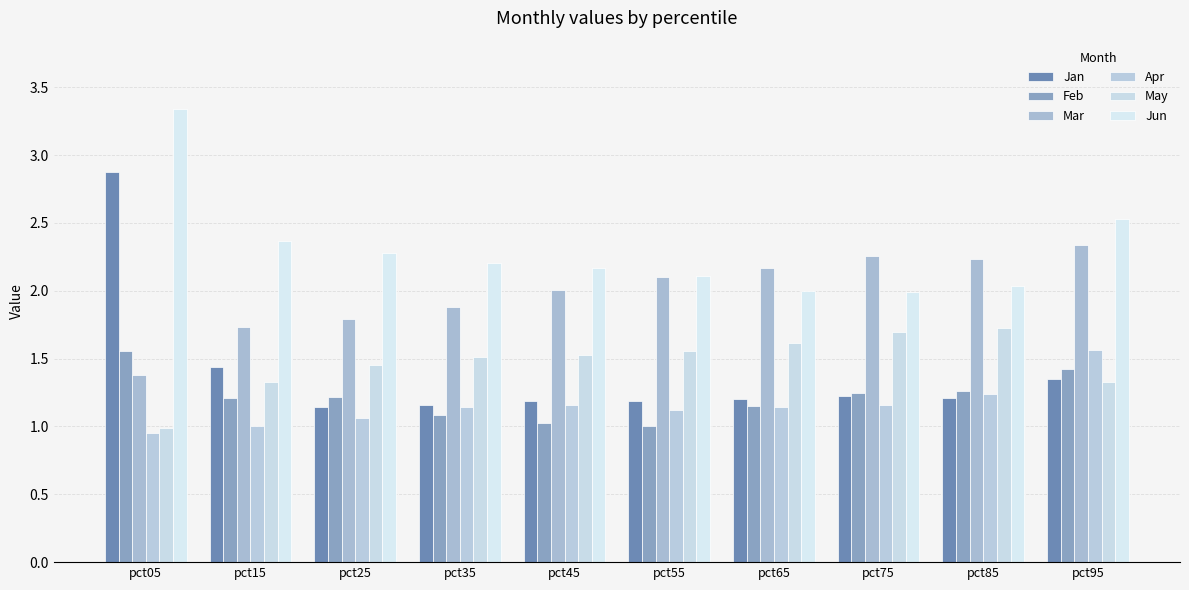

What is the spread (max minus min) of values at pct95?

1.2